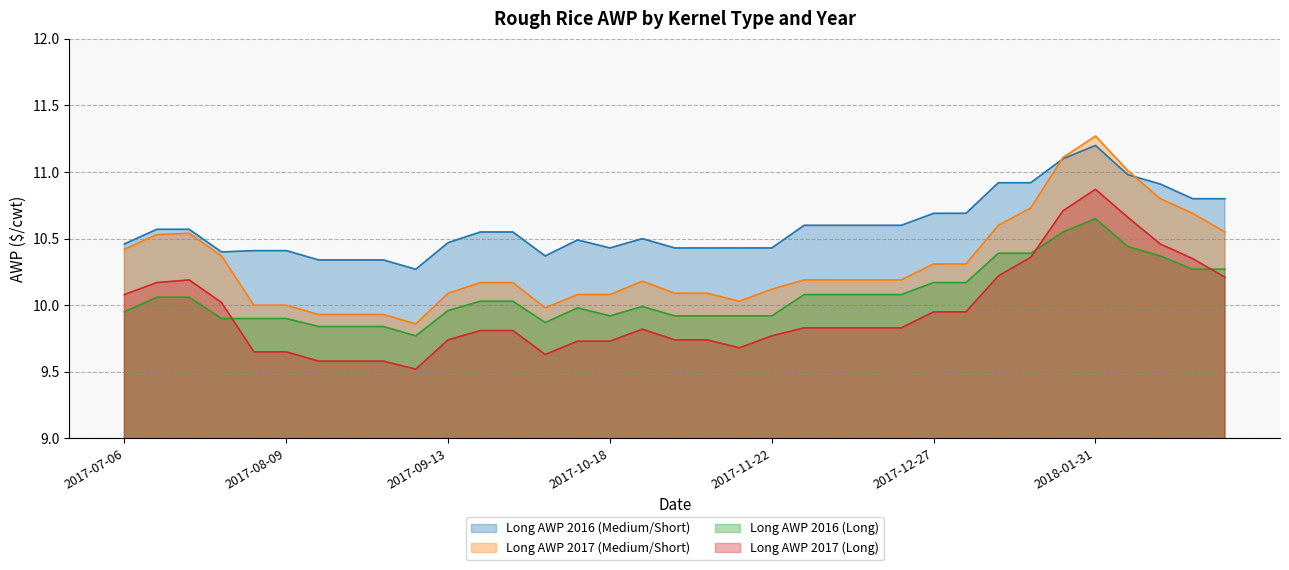

Which category has the highest value in the Long AWP 2016 (Long) series?

2018-01-31